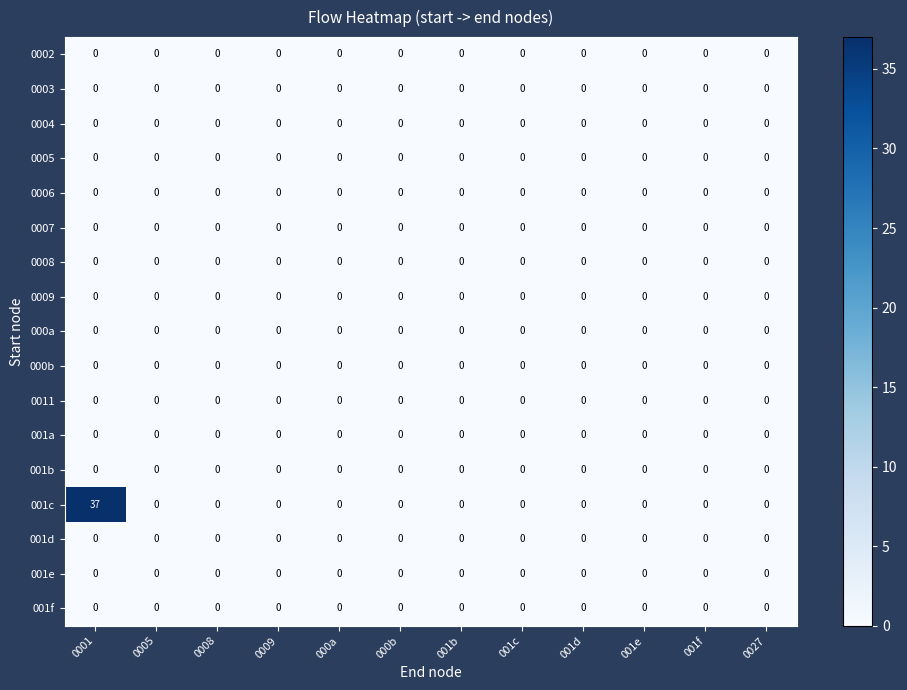

What is the average value of the 001c series?

3